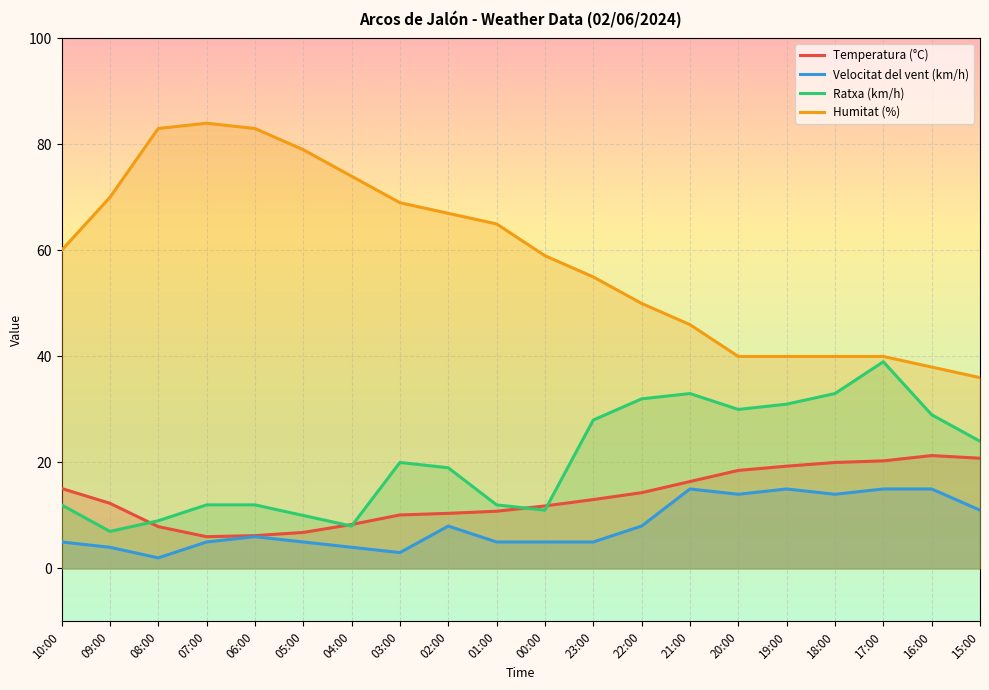

What are all the series names shown in the legend?

Temperatura (°C), Velocitat del vent (km/h), Ratxa (km/h), Humitat (%)